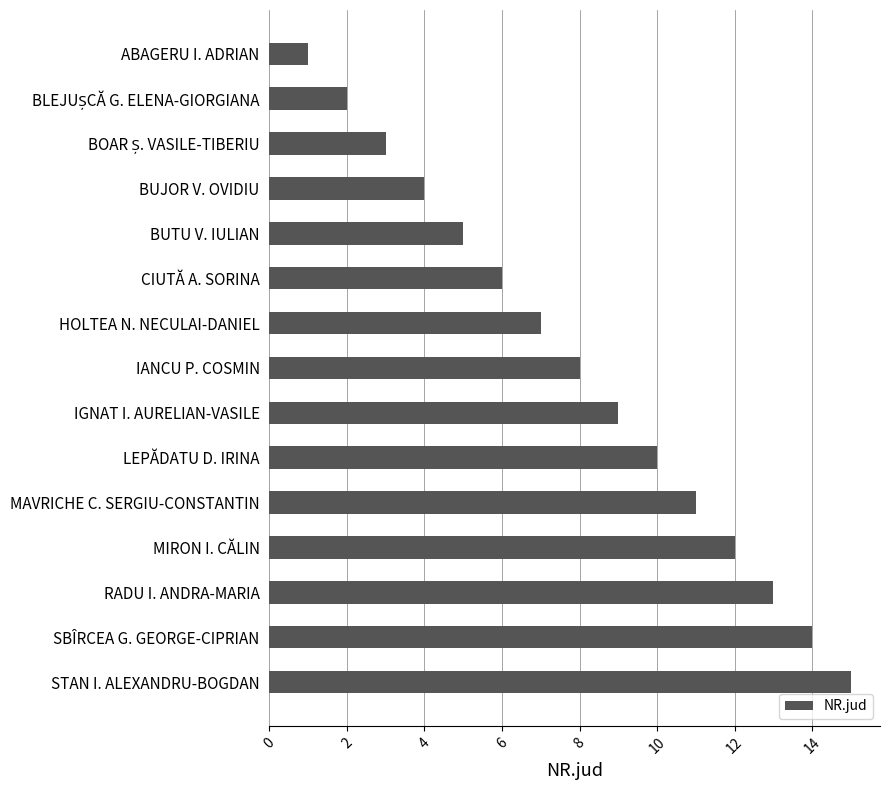

At which category does the chart reach its minimum across all series?

ABAGERU I. ADRIAN